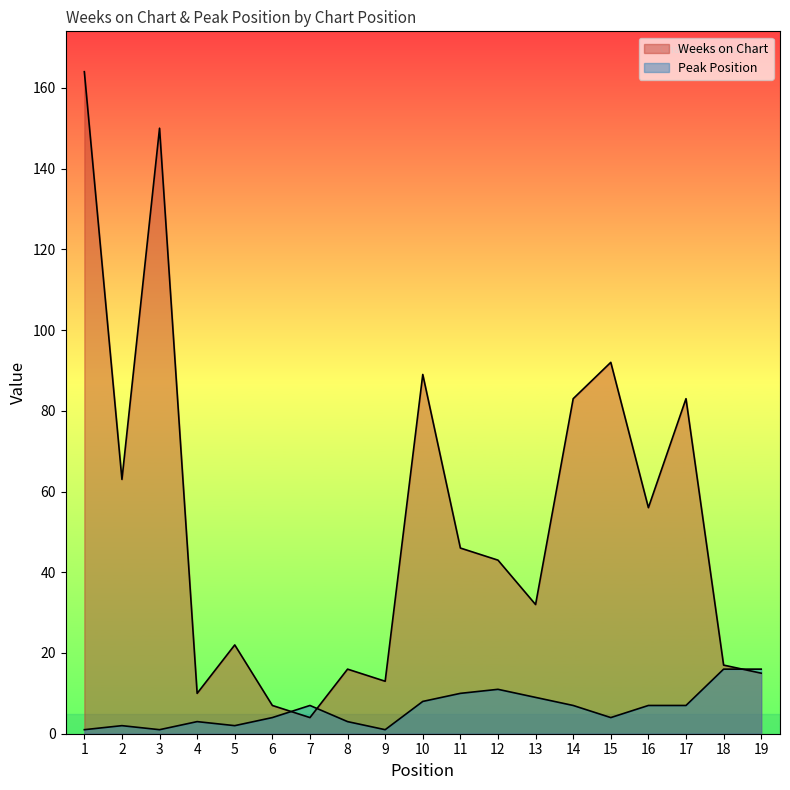

Reading left to right, extract all data points from this chart.

Weeks on Chart: 164	63	150	10	22	7	4	16	13	89	46	43	32	83	92	56	83	17	15
Peak Position: 1	2	1	3	2	4	7	3	1	8	10	11	9	7	4	7	7	16	16